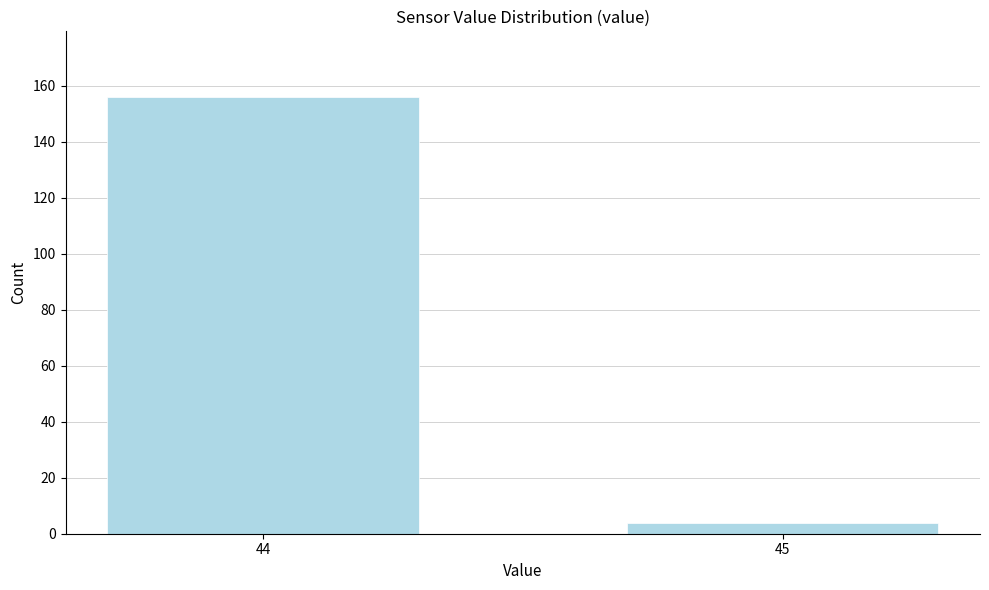

Reading left to right, what are all the values shown in this chart?

156	4